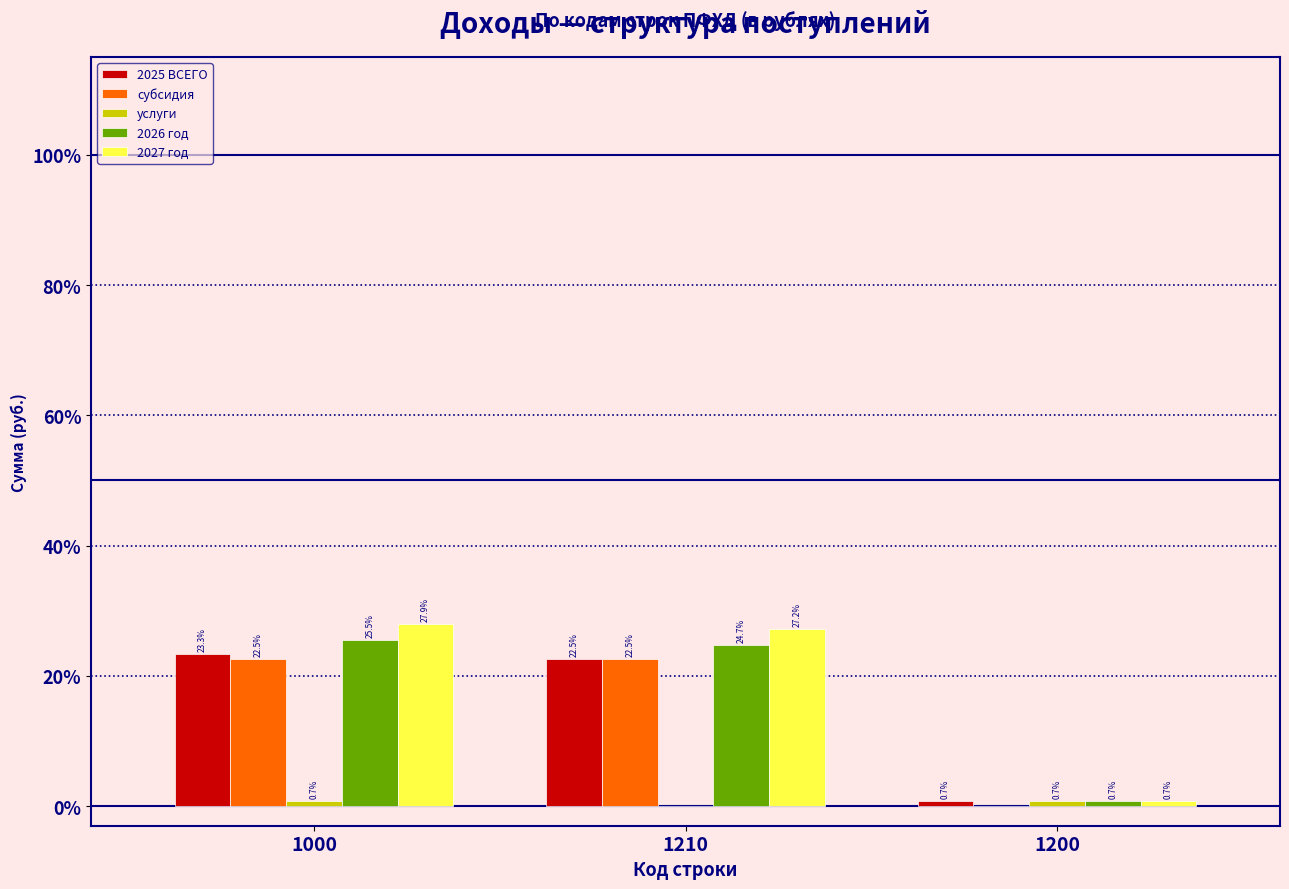

At which category is the sum across all series the highest?

1000